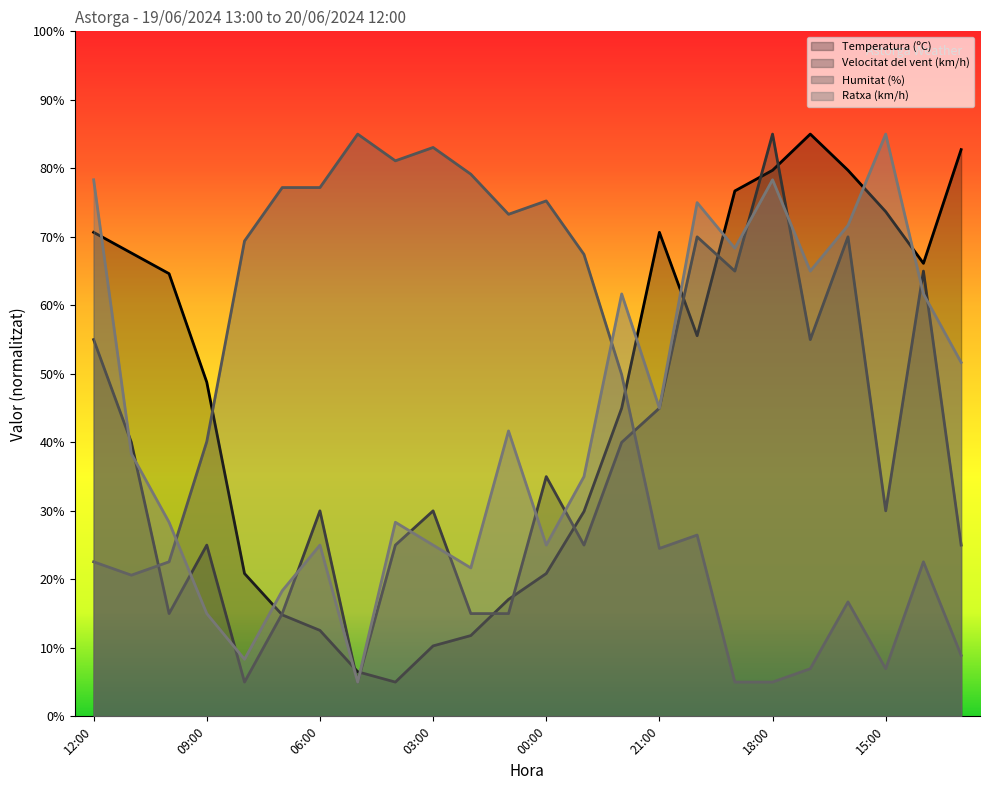

True or false: Humitat (%) and Temperatura (ºC) intersect in this chart.

True